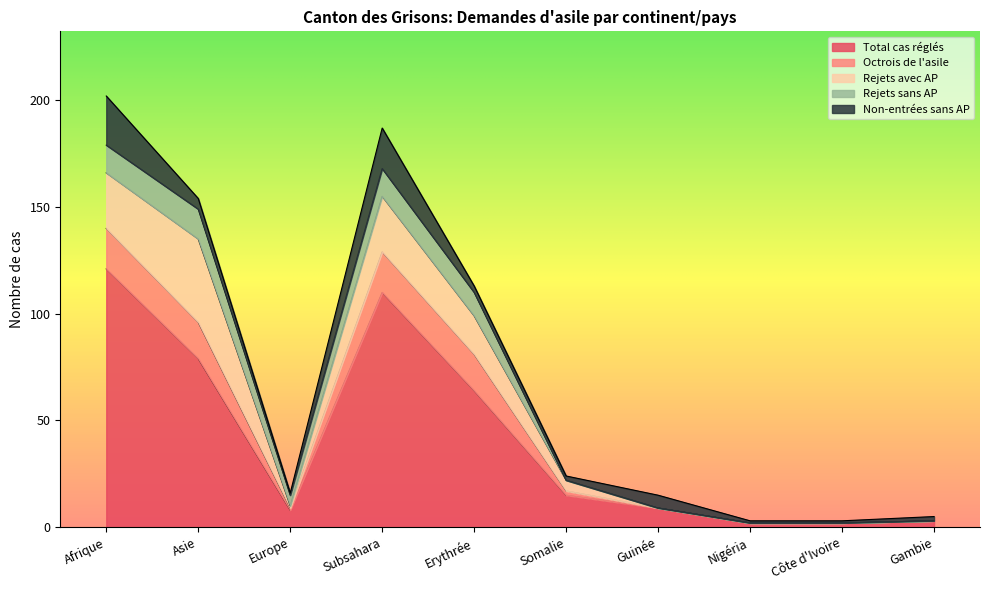

Where is Non-entrées sans AP nearest to the value 12?

Guinée